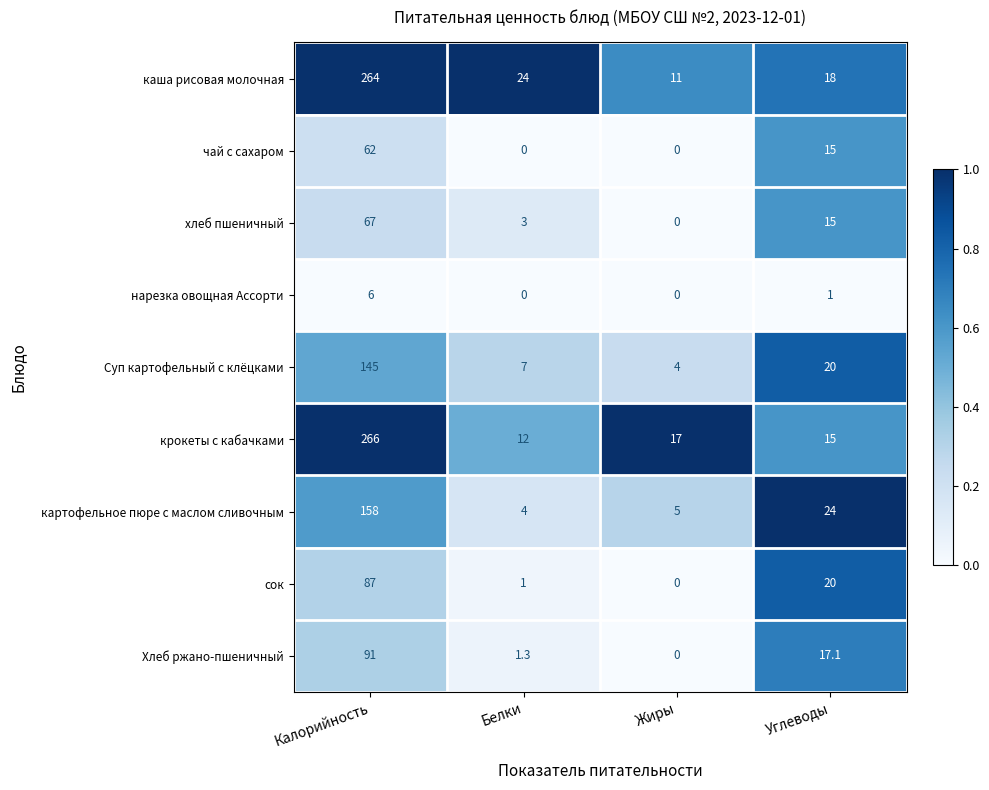

How many чай с сахаром values are between 0 and 62?

4